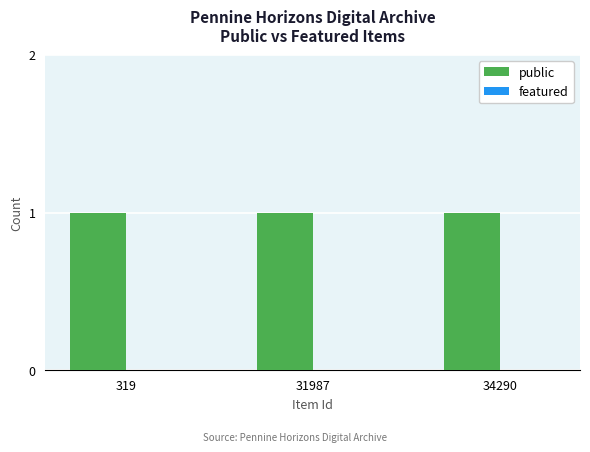

Which category has the lowest value in the featured series?

319